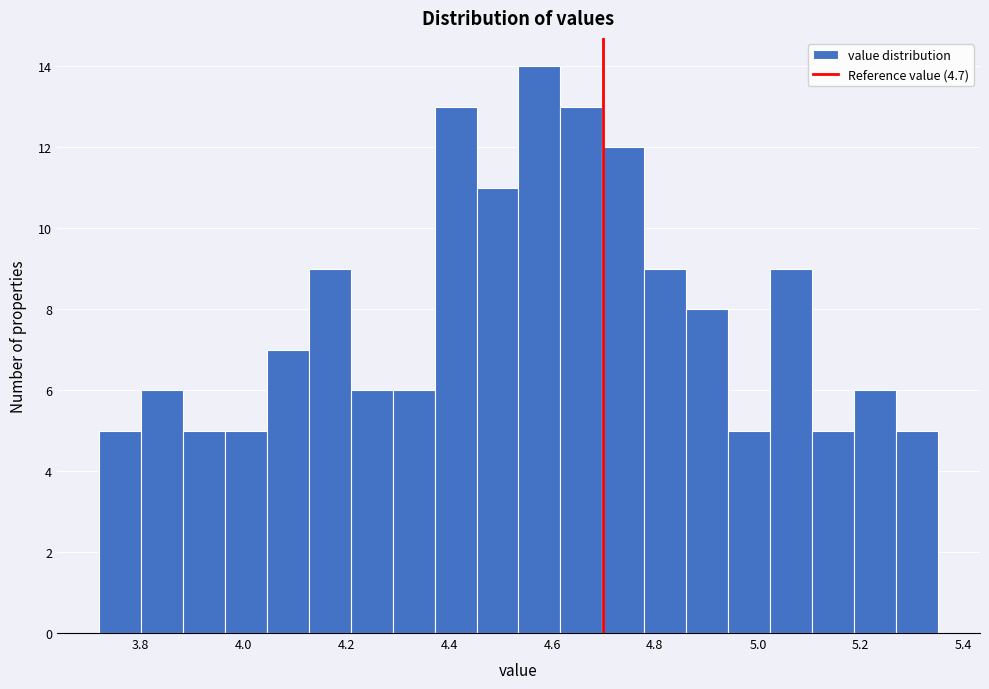

What is the height of the bar covering 4.12 to 4.20 on the x-axis? Neither the bar edges nor the heights are printed on the chart, so give them approximately, as read against the axes.

9